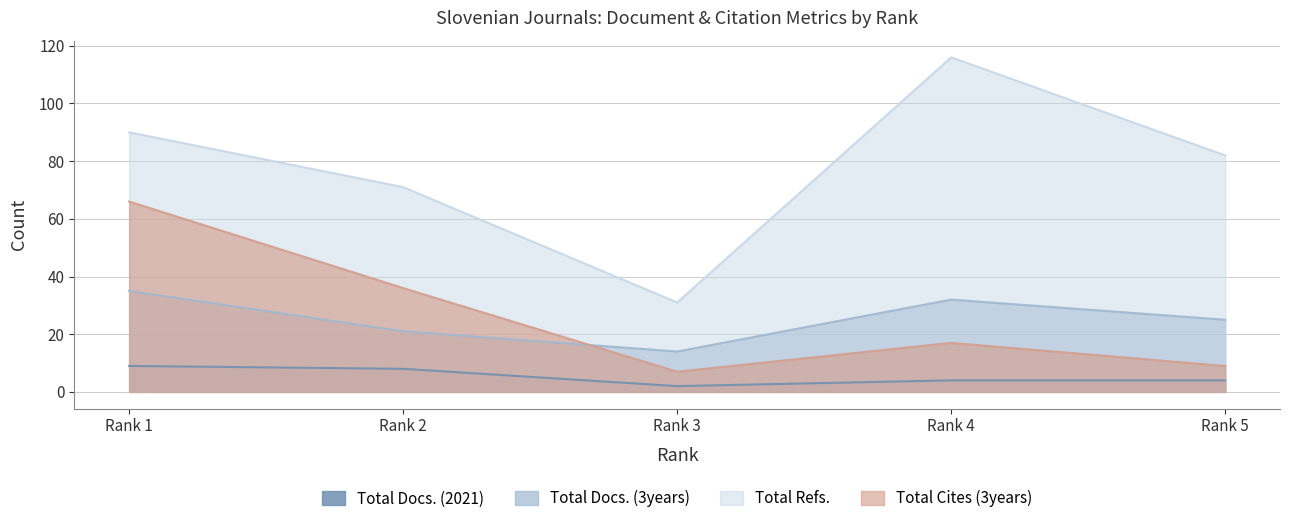

True or false: Total Refs. and Total Docs. (3years) intersect in this chart.

False